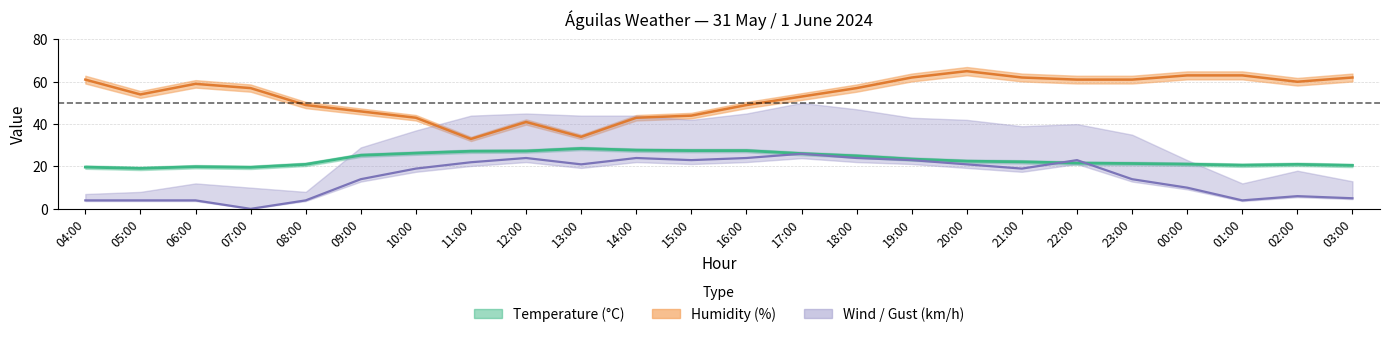

At how many categories does at least one series exceed 59?

10